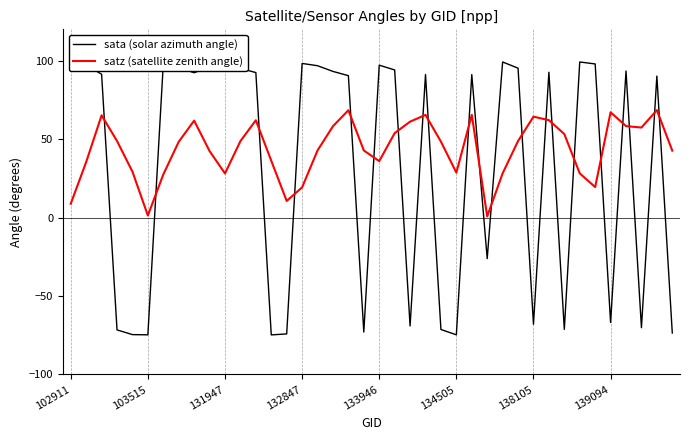

List the series in order of their overall mean, highest first.

satz (satellite zenith angle), sata (solar azimuth angle)